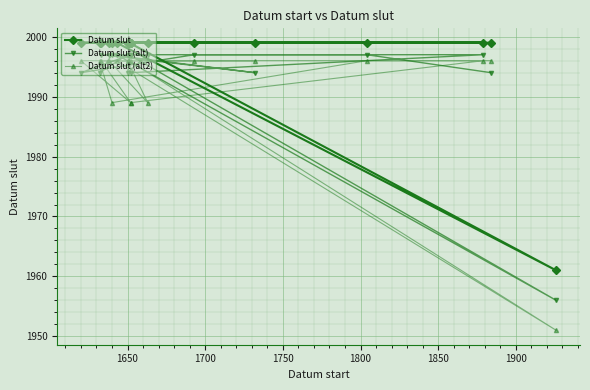

What position from the right is 1800?

15